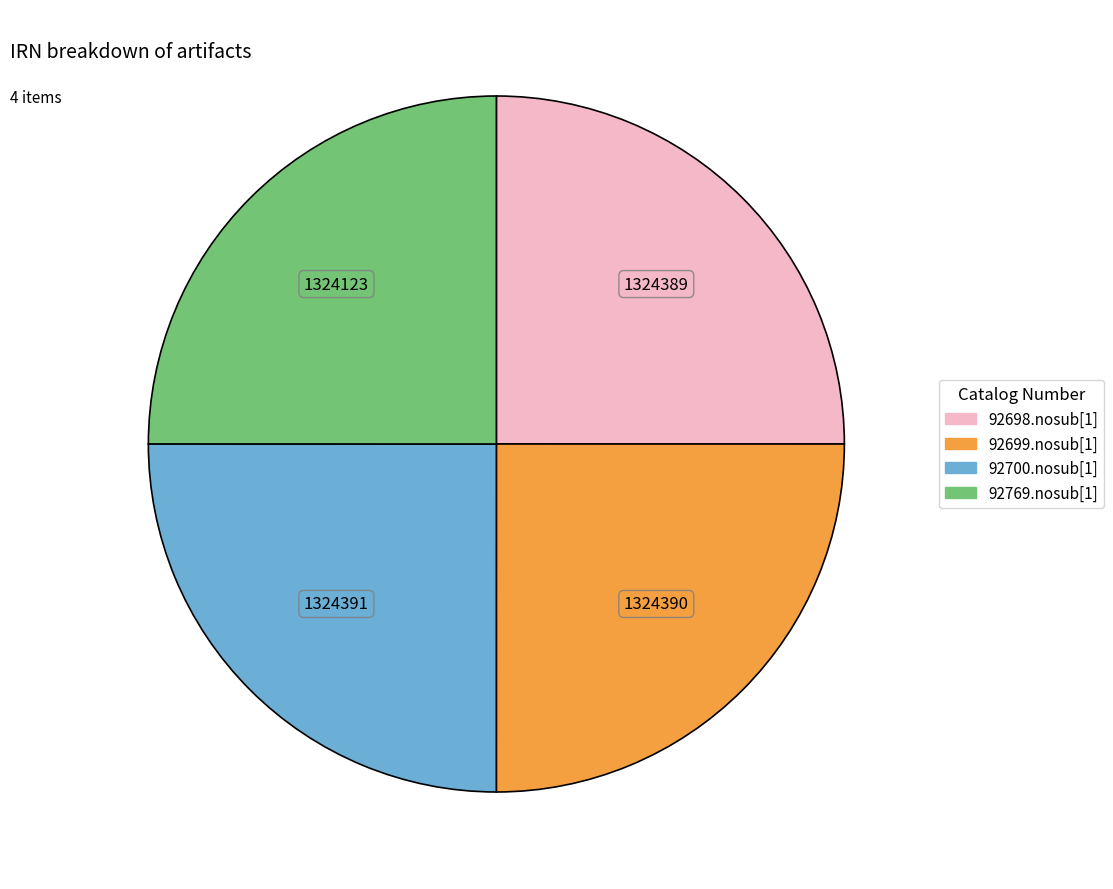

Is it true that 92698.nosub[1] is 25% of the pie?

True